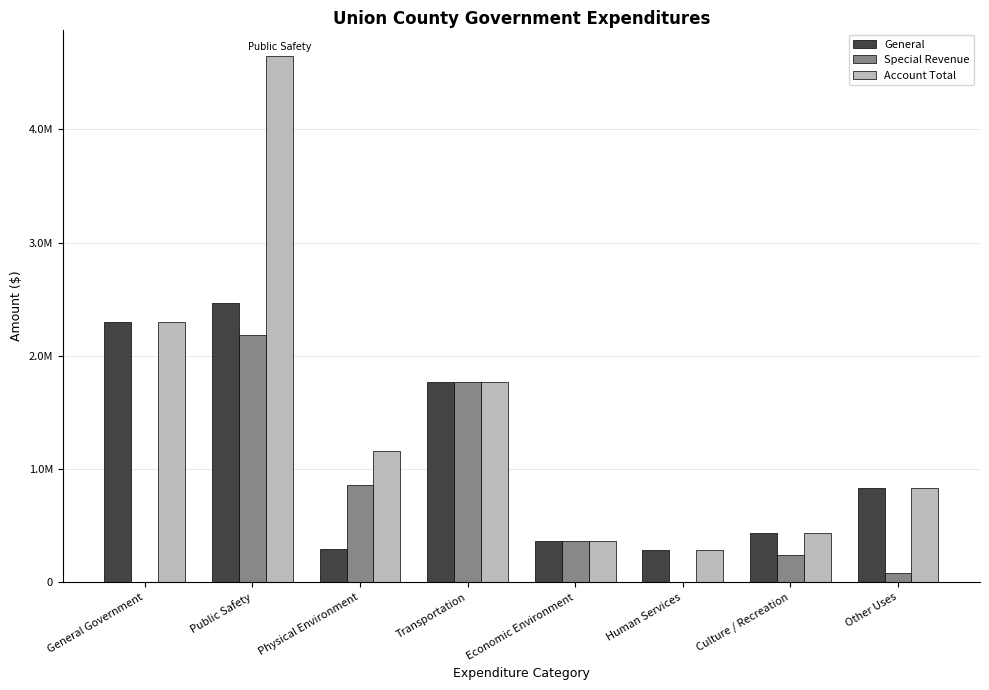

True or false: General has a value of 233614 at Other Uses.

False